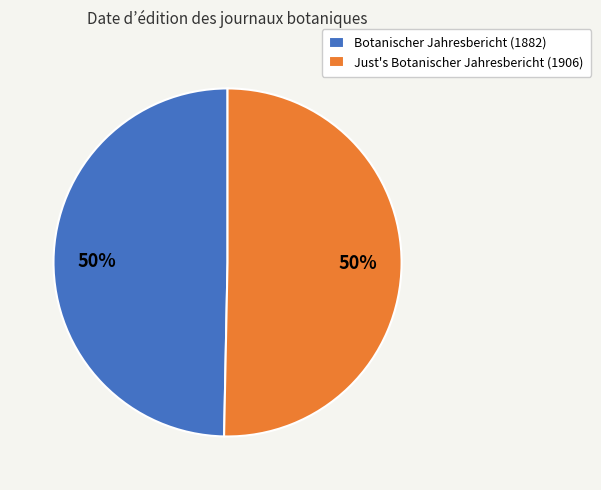

To the nearest percent, what is the combined percentage of Botanischer Jahresbericht (1882) and Just's Botanischer Jahresbericht (1906)?

100%